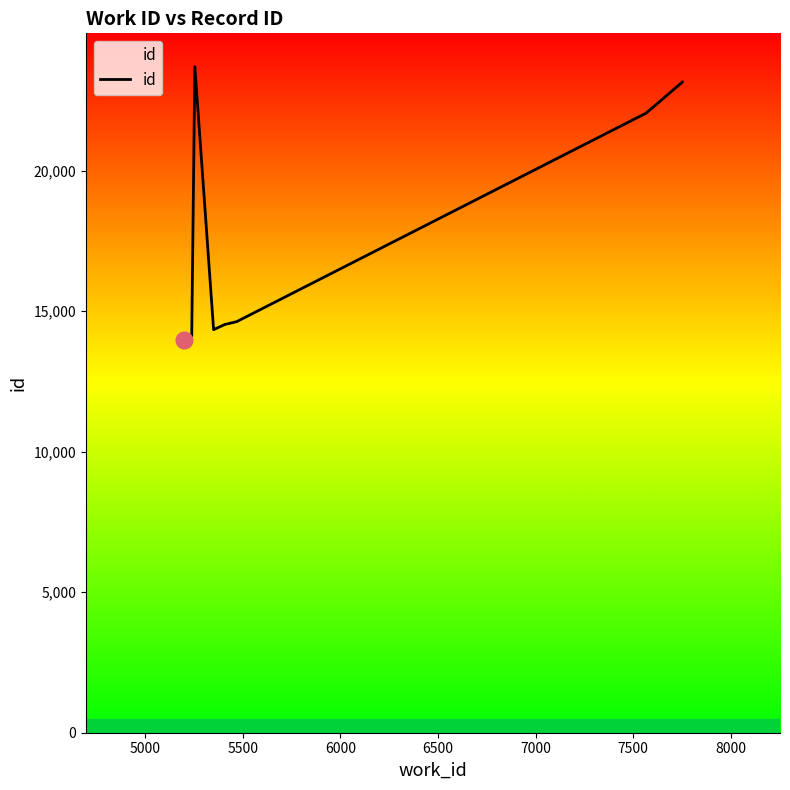

What is the value of the 1st point from the left?

13970